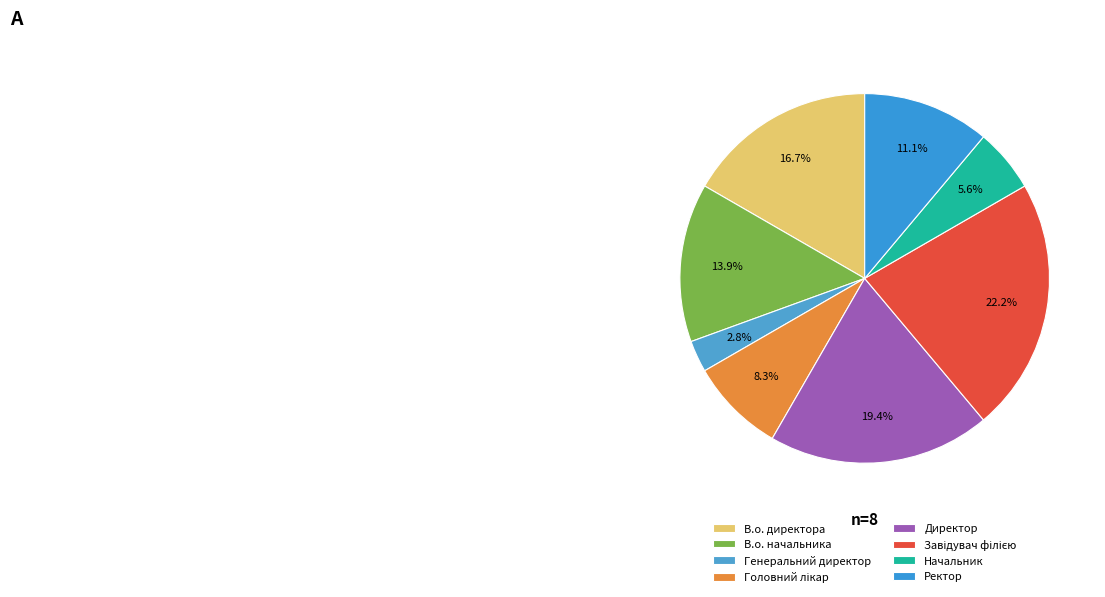

To the nearest percent, what is the difference between the largest and smallest slice percentages?

19%